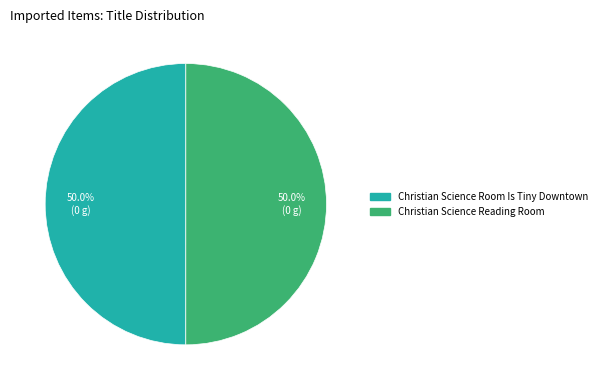

What is the ratio of the value at Christian Science Reading Room to the value at Christian Science Room Is Tiny Downtown?

1.0